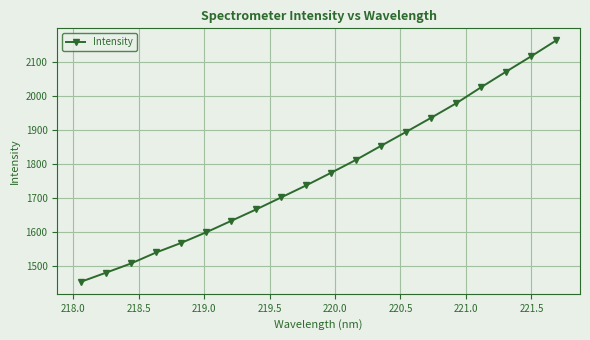

What is the difference between the maximum and minimum values?

709.0